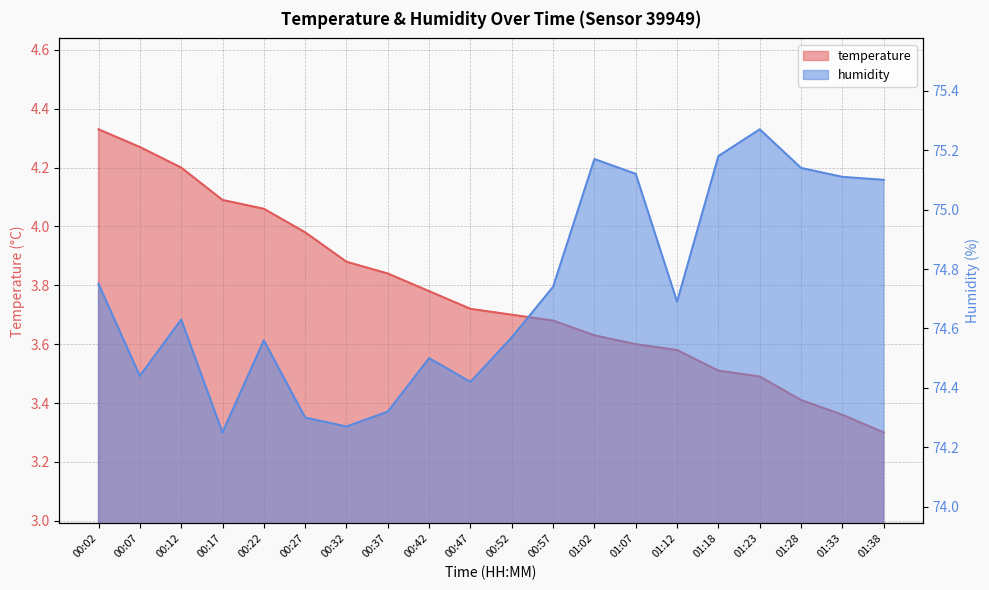

Does the chart display data point markers on the line(s)?

No